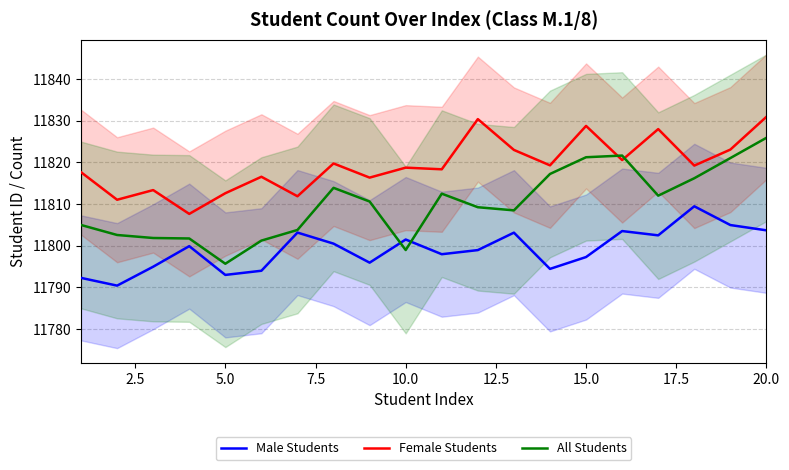

The All Students series shows 11795.6 at 5.0. True or false?

True